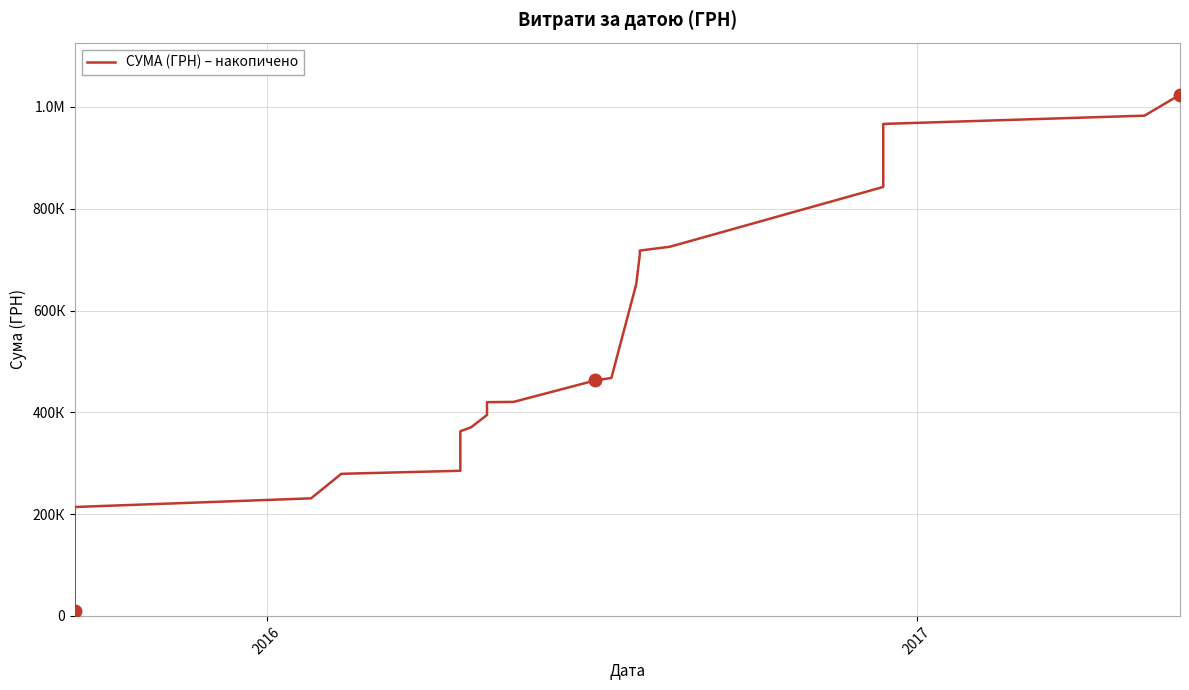

The chart shows a value of 529058.2 at 11. True or false?

False